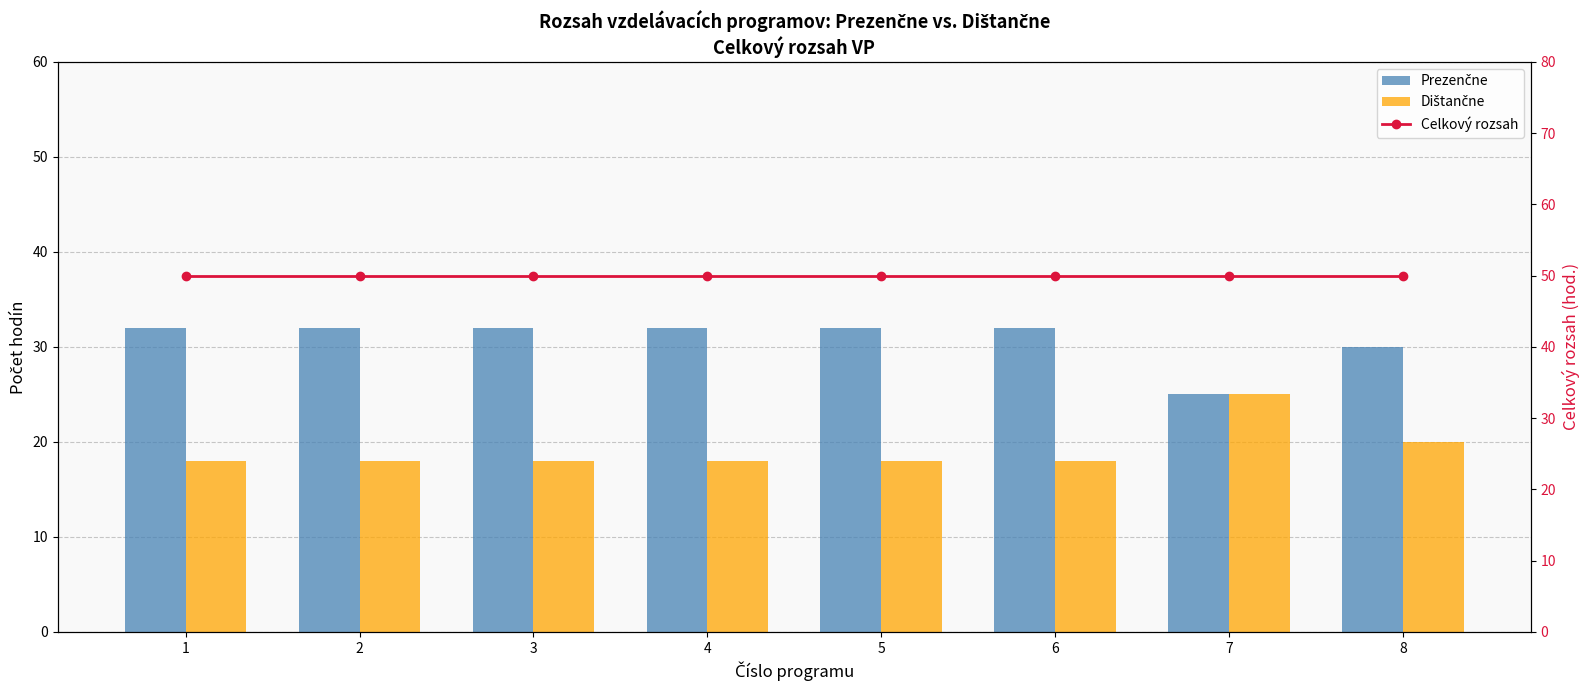

Does the chart contain any negative values?

No